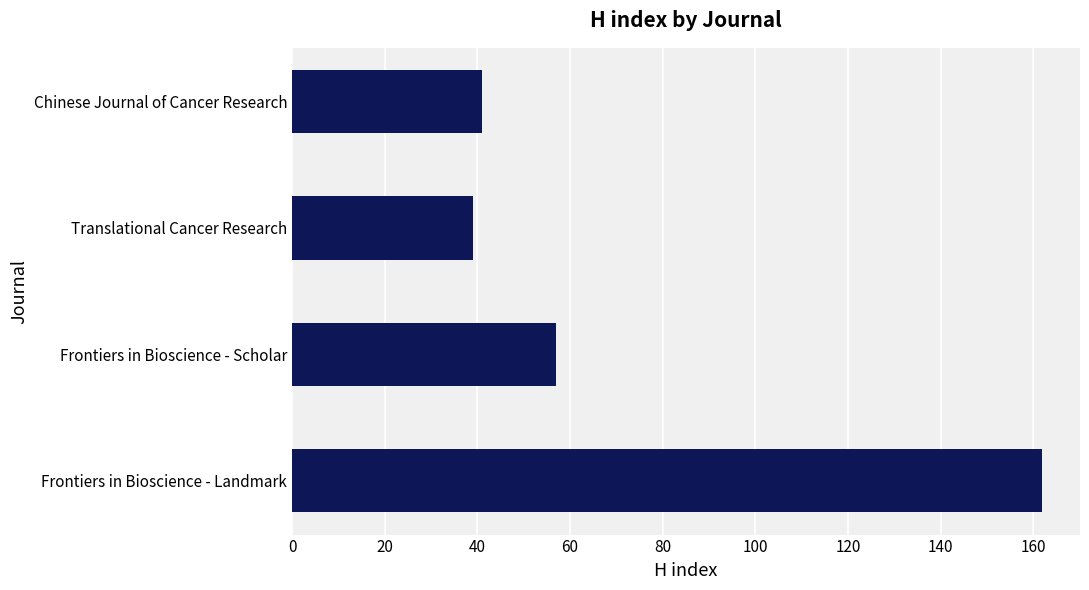

What is the average value?

75